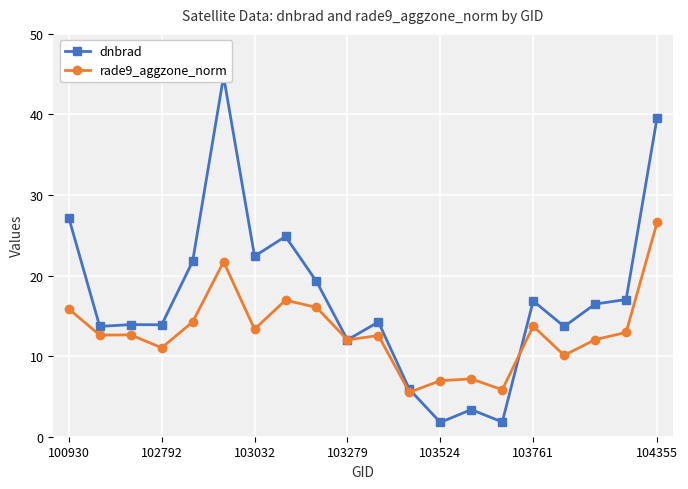

Which category has the highest value in the rade9_aggzone_norm series?

104355